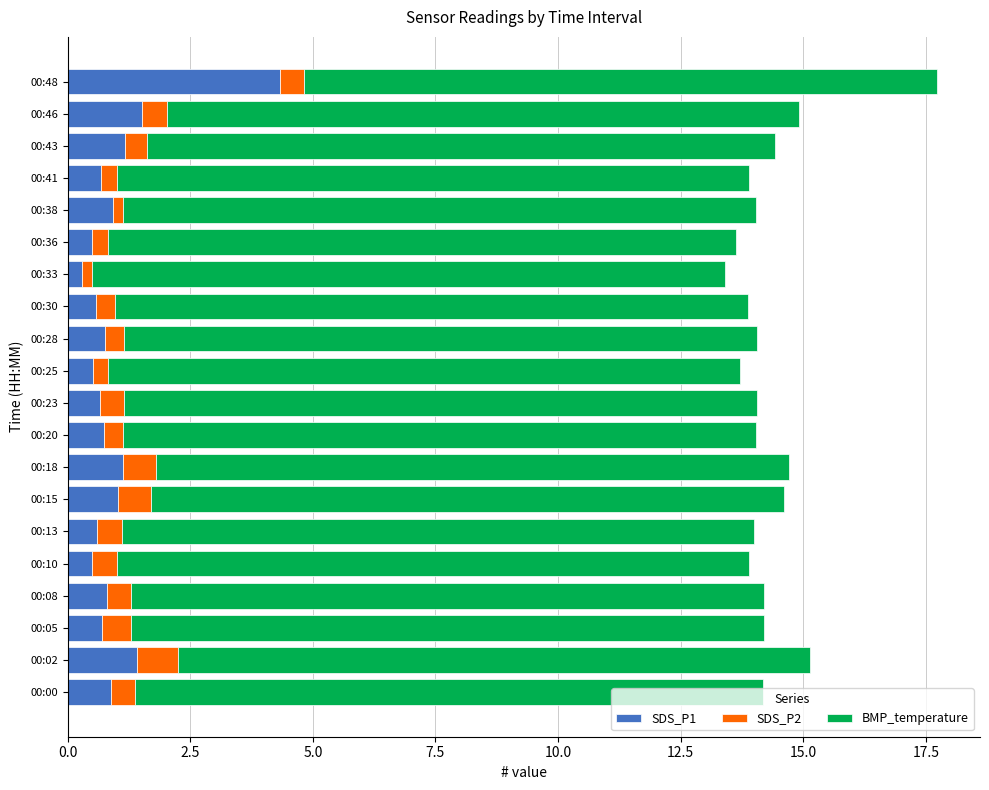

What is the difference between the maximum and minimum values in the SDS_P1 series?

4.0